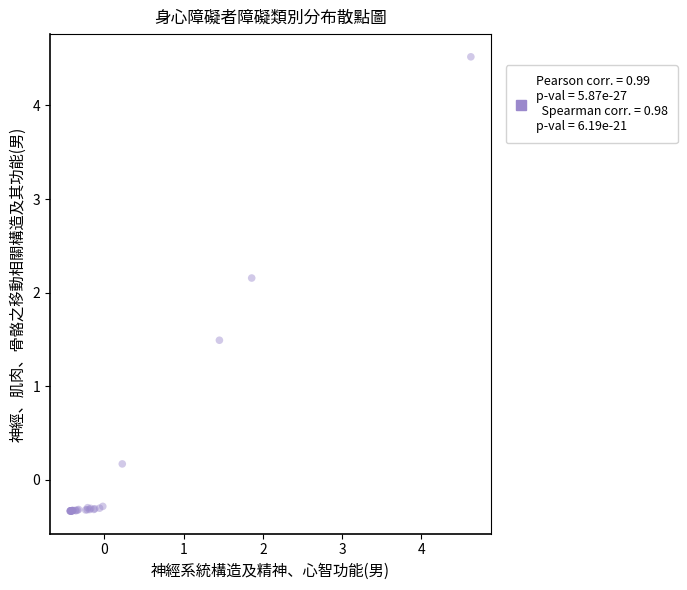

What Y value in the scatter plot is closest to 2?

2.2